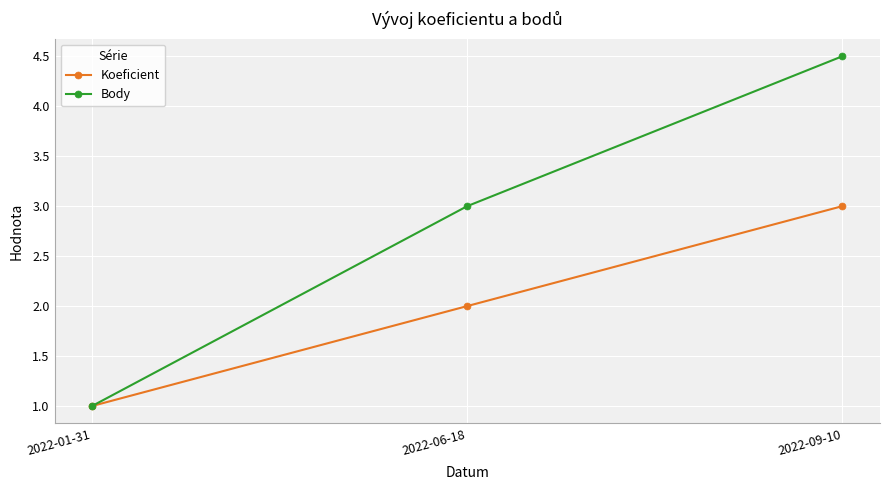

What is the sum of the Body values at 2022-06-18 and 2022-09-10?

7.5